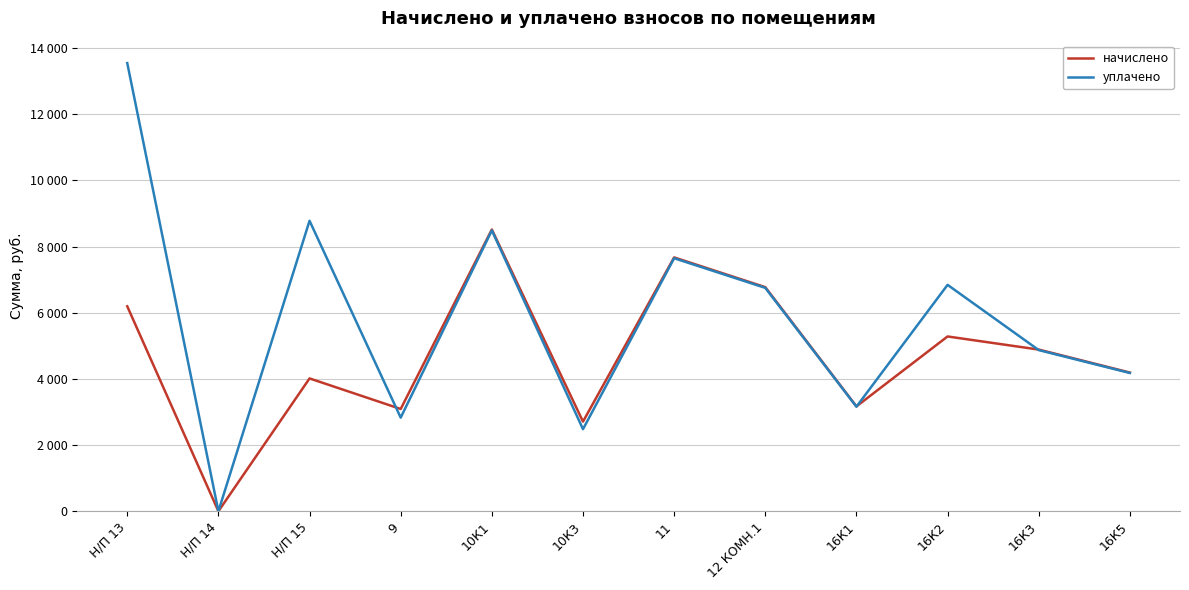

What is the label of the 12th point from the right?

Н/П 13